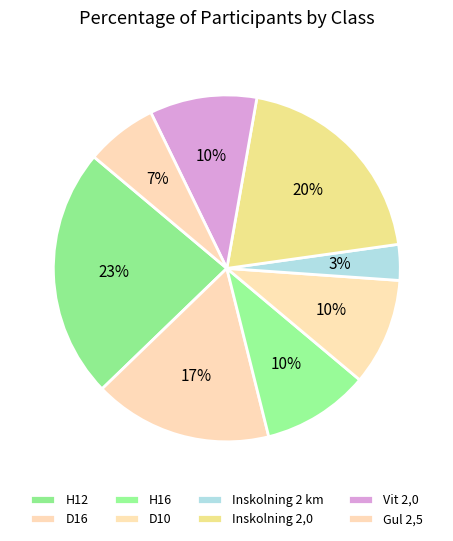

Is there a majority slice in this chart?

No